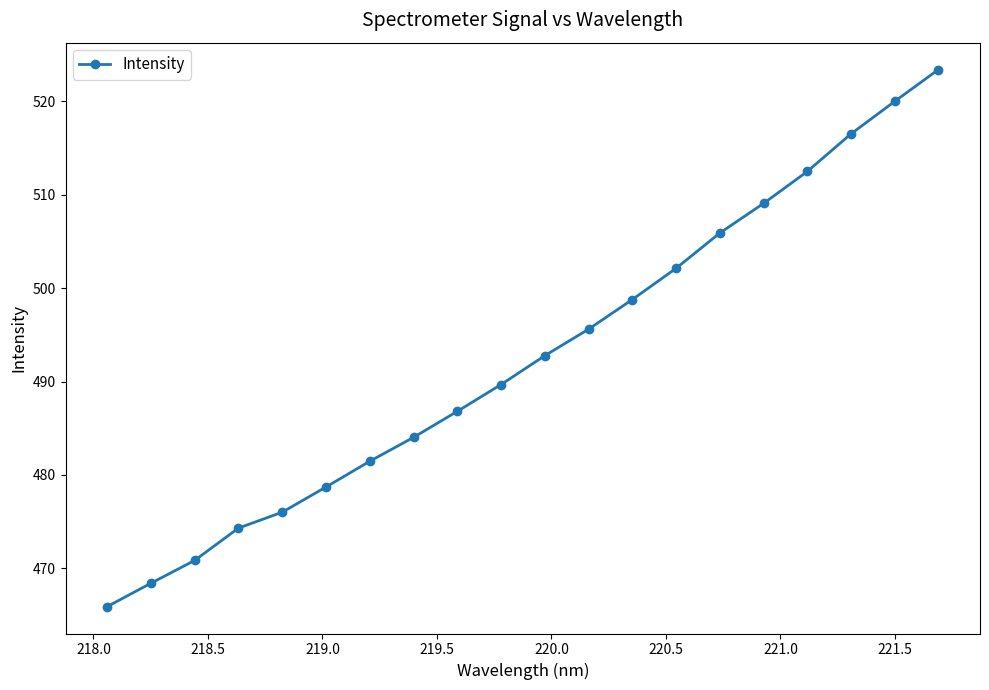

What is the value of the 3rd point from the left?

470.9